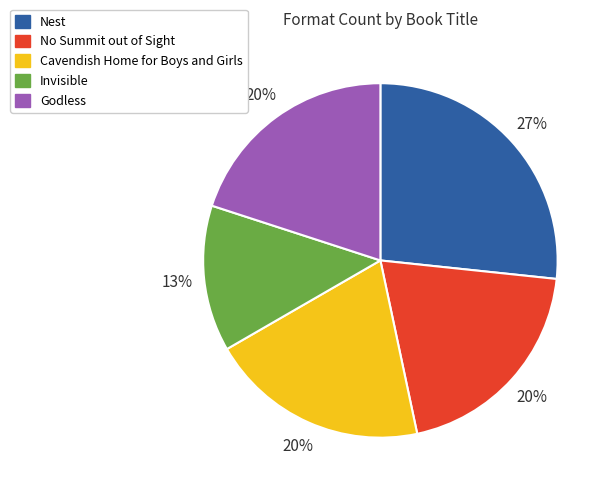

How many slices are in this pie chart?

5